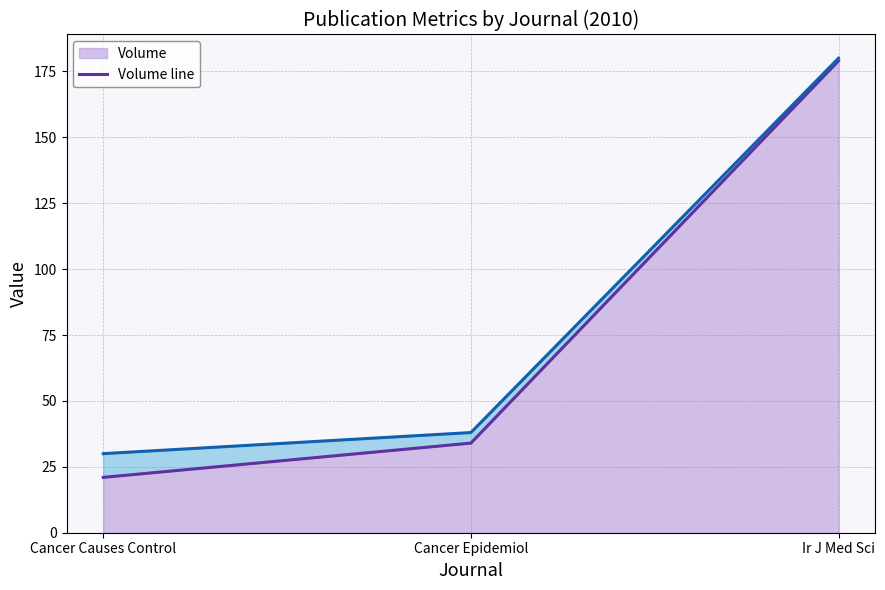

The value of Volume at Cancer Epidemiol is 34. True or false?

True